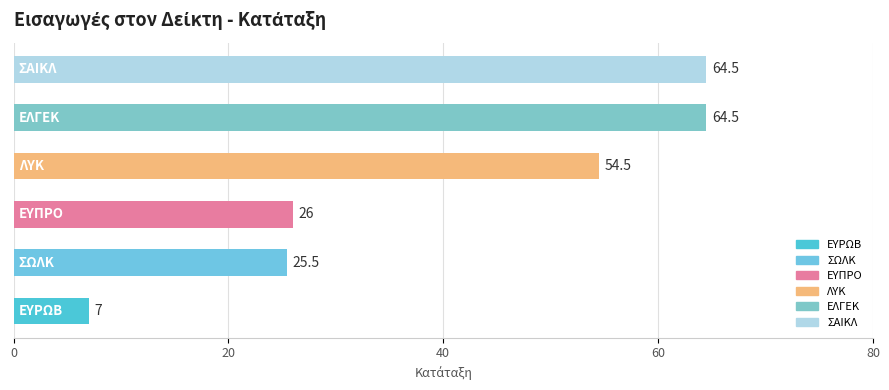

What is the minimum value shown in the chart?

7.0